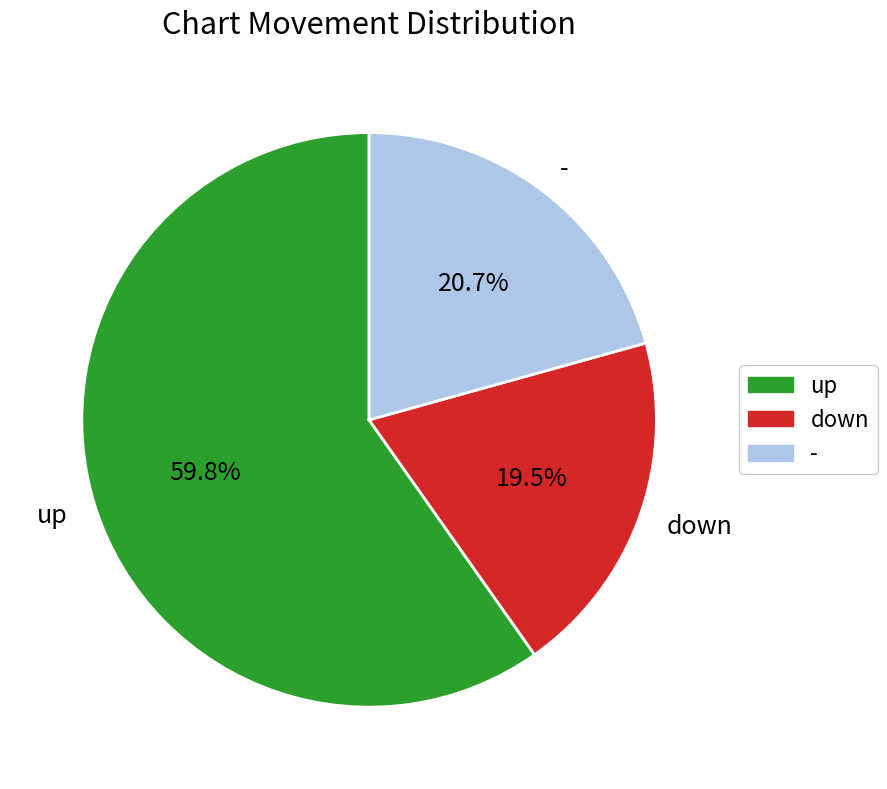

What is the largest slice in the pie chart?

up